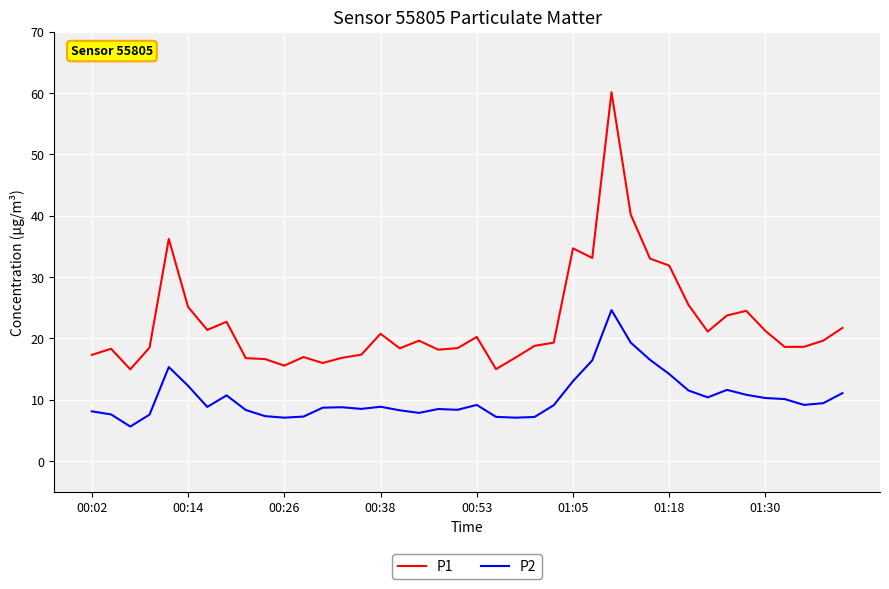

Which series has the largest total across all categories?

P1